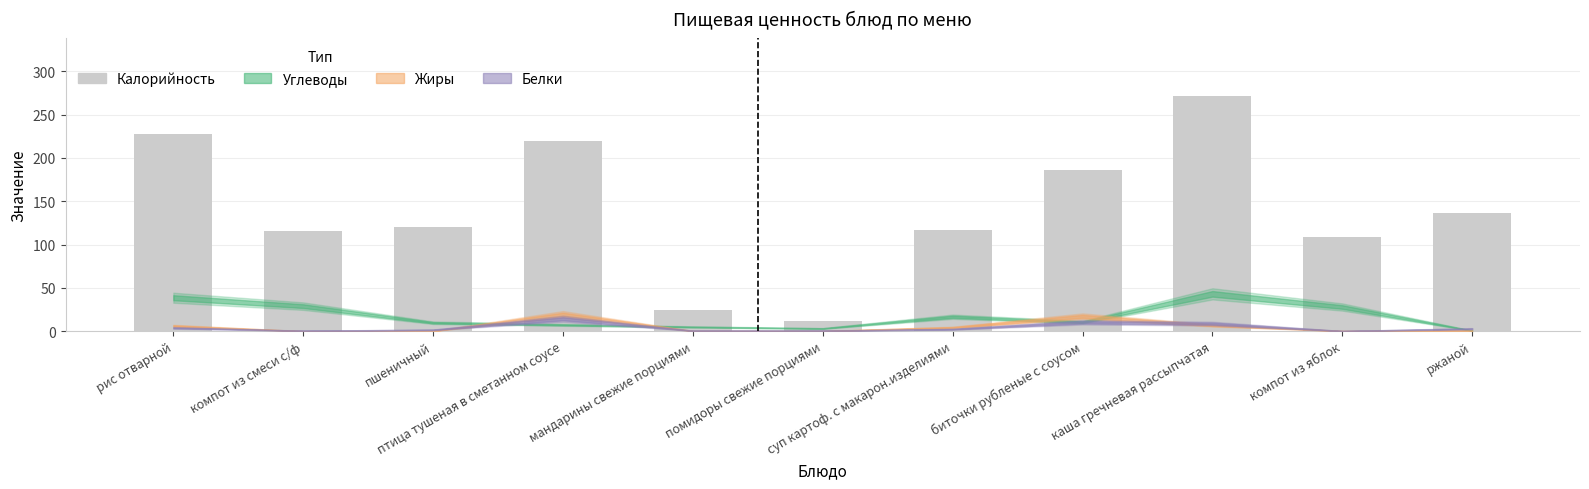

What is the minimum value shown in the chart?

12